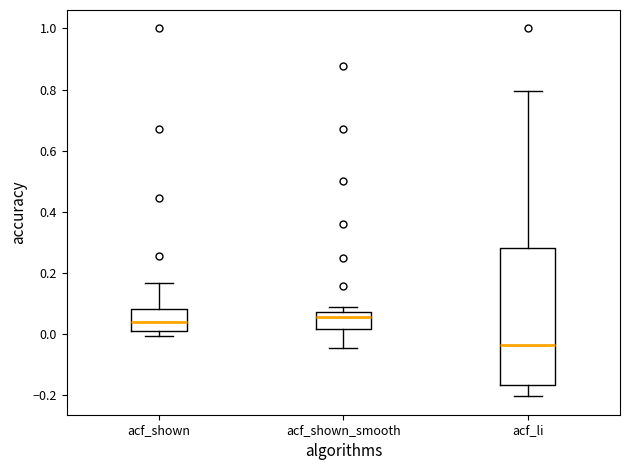

Which box is the tallest, from its lower edge to its upper edge?

acf_li